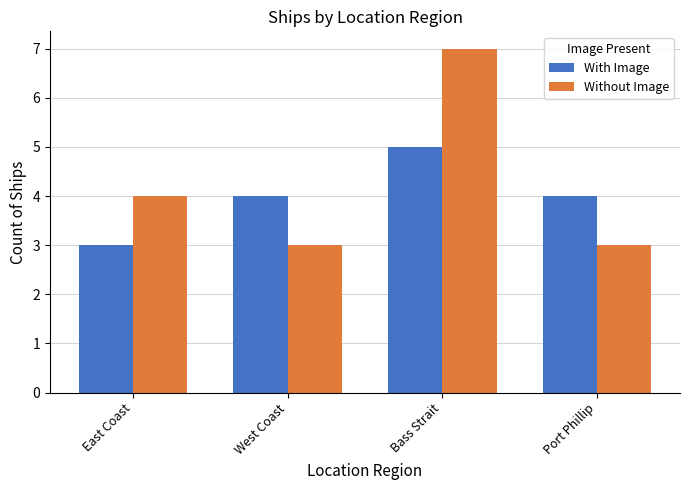

Which series has the widest spread of values?

Without Image